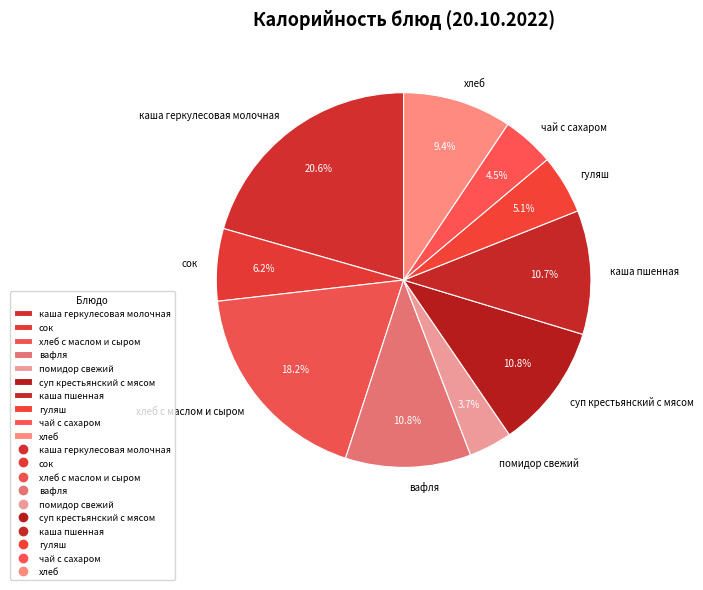

To the nearest percent, what is the combined percentage of хлеб and гуляш?

14%